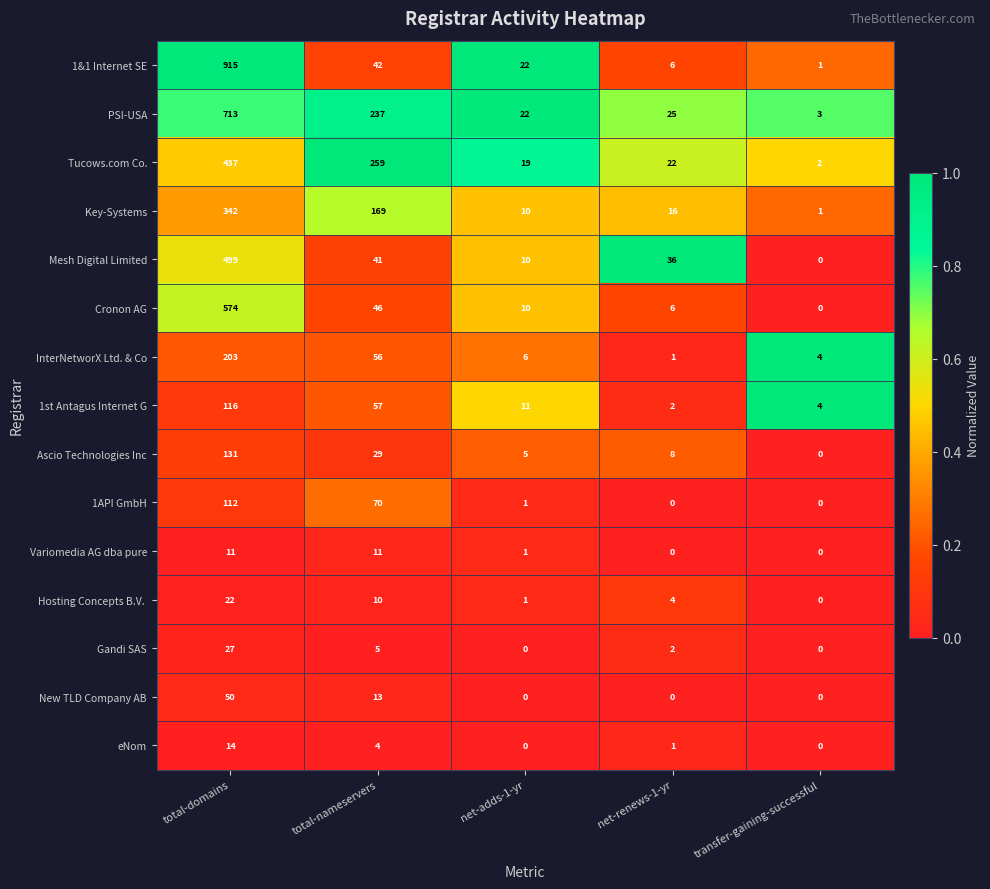

Which category has the highest value across all series?

total-domains